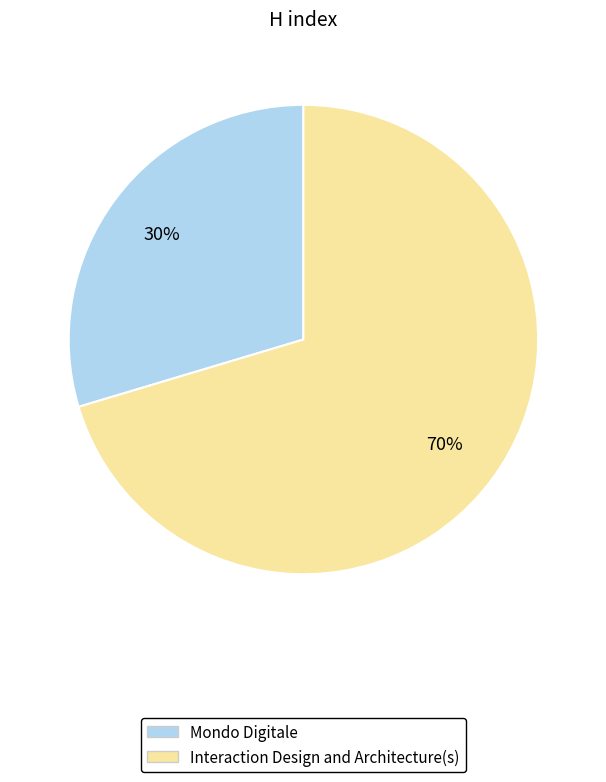

Approximately how many times larger is the value at Mondo Digitale compared to Interaction Design and Architecture(s)?

0.4